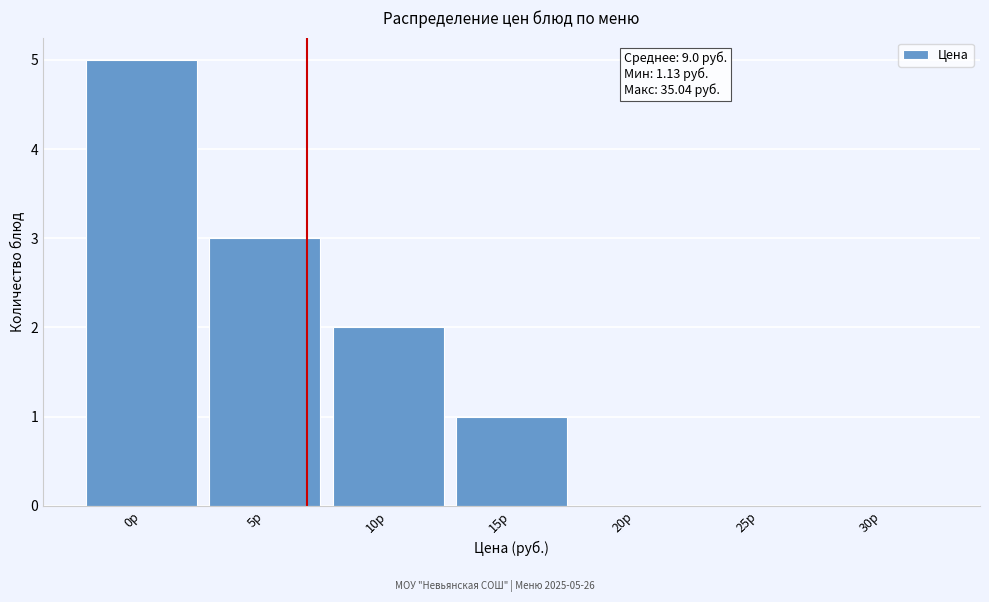

Reading right to left, what are all the values shown in this chart?

30р=0	25р=0	20р=0	15р=1	10р=2	5р=3	0р=5